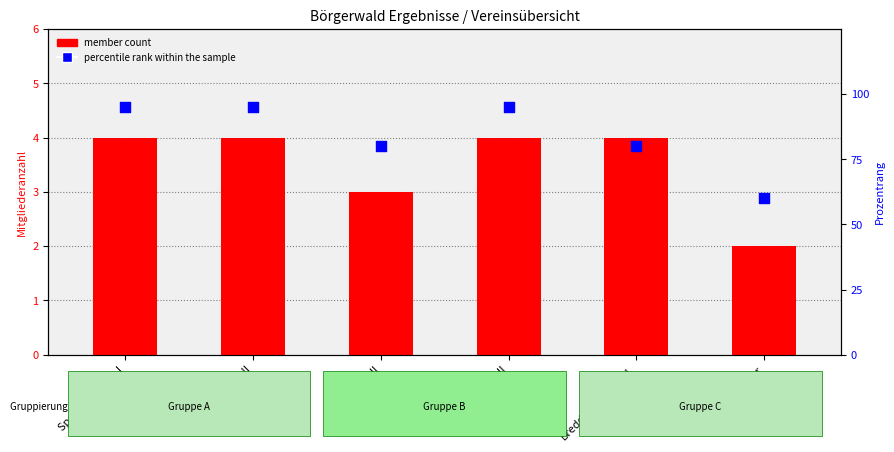

Which series has the widest spread of Y values?

percentile rank within the sample